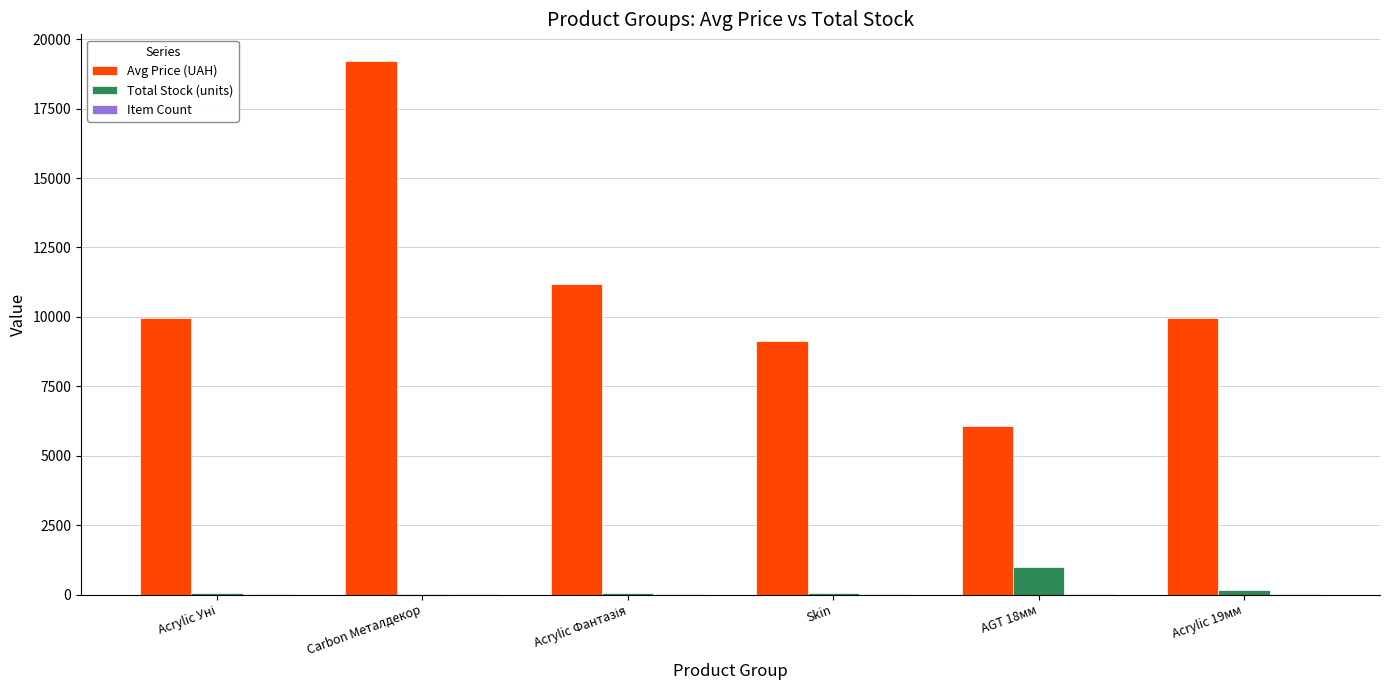

Are the bars horizontal?

No